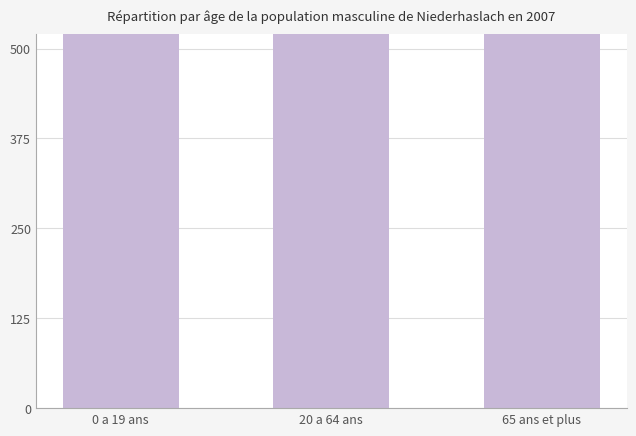

Reading left to right, extract all data points from this chart.

237611	245514	103349